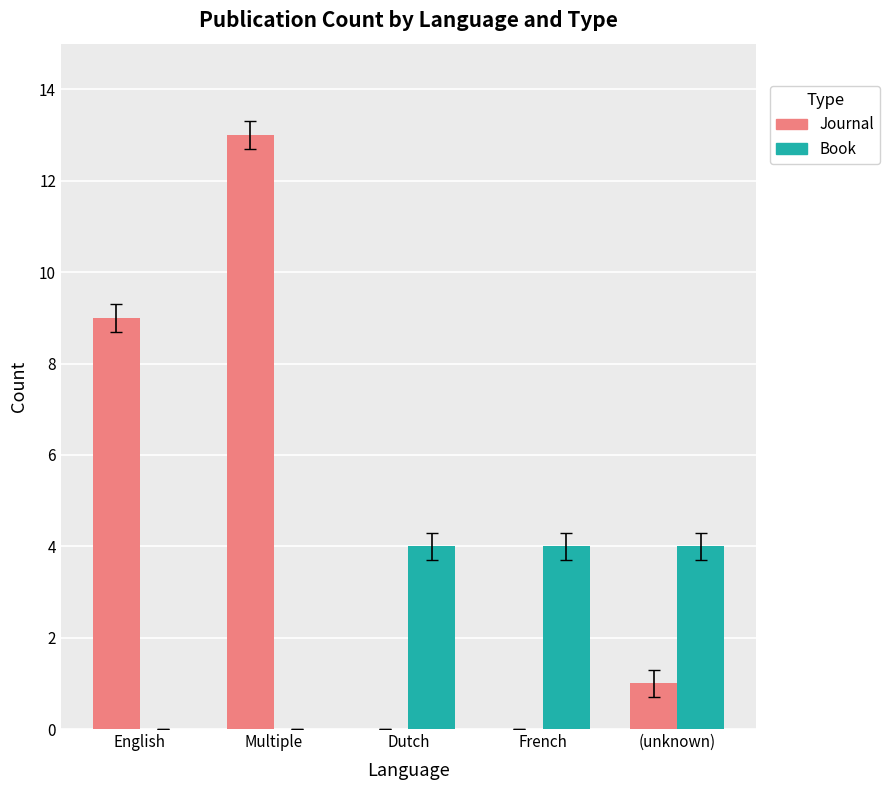

True or false: Journal has a value of 0 at French.

True